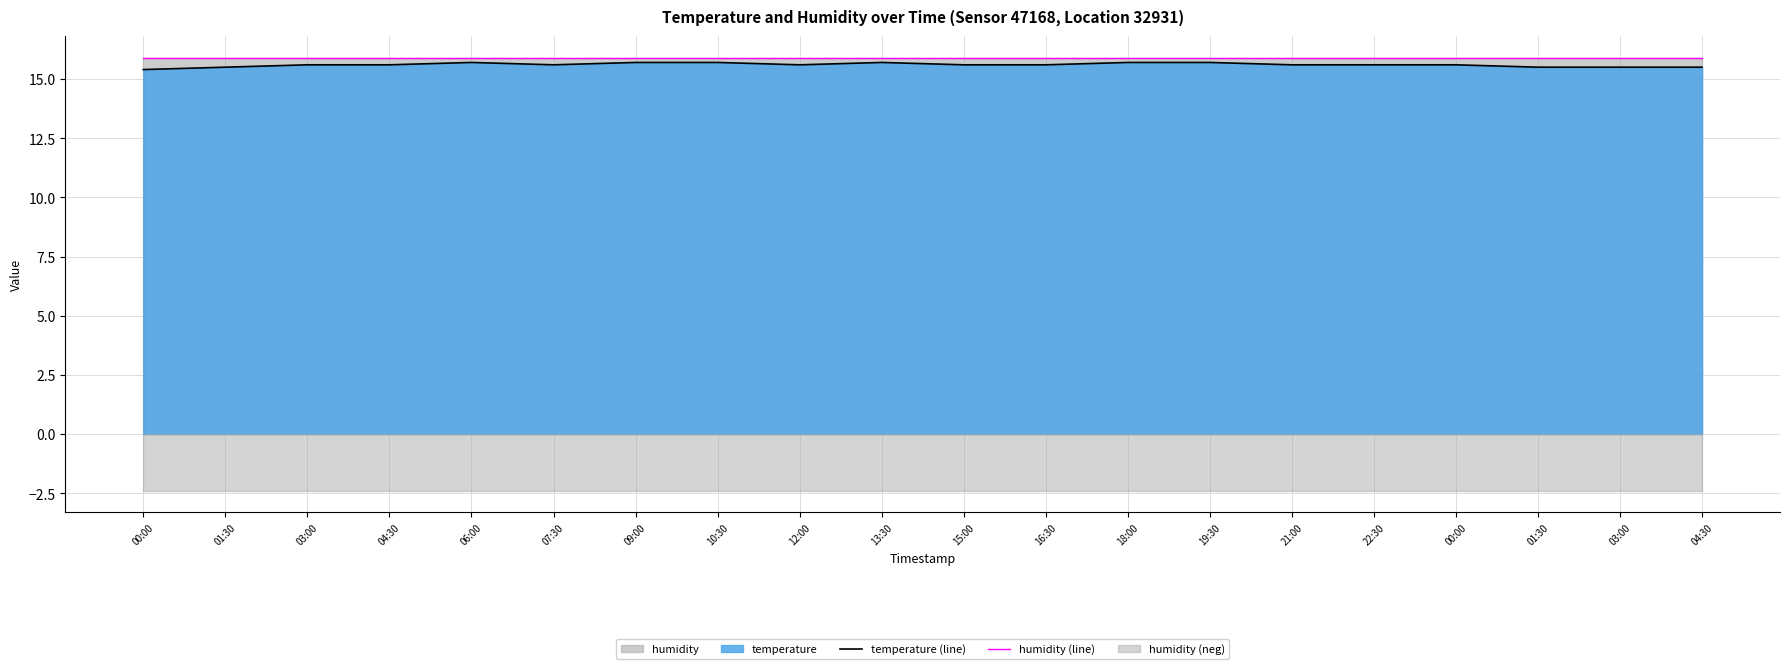

Reading left to right, list all the values displayed in this chart.

temperature (line): 15.4	15.5	15.6	15.6	15.7	15.6	15.7	15.7	15.6	15.7	15.6	15.6	15.7	15.7	15.6	15.6	15.6	15.5	15.5	15.5
humidity (line): 15.9	15.9	15.9	15.9	15.9	15.9	15.9	15.9	15.9	15.9	15.9	15.9	15.9	15.9	15.9	15.9	15.9	15.9	15.9	15.9